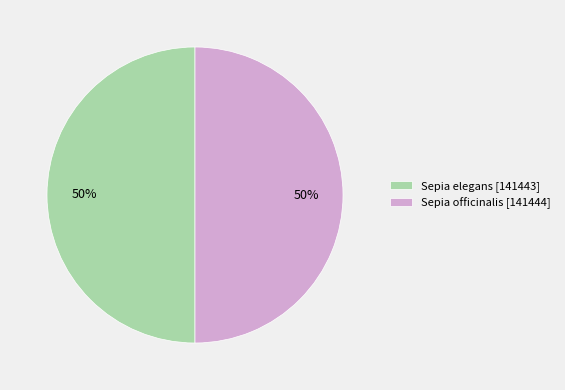

What is the ratio of the value at Sepia elegans [141443] to the value at Sepia officinalis [141444]?

1.0